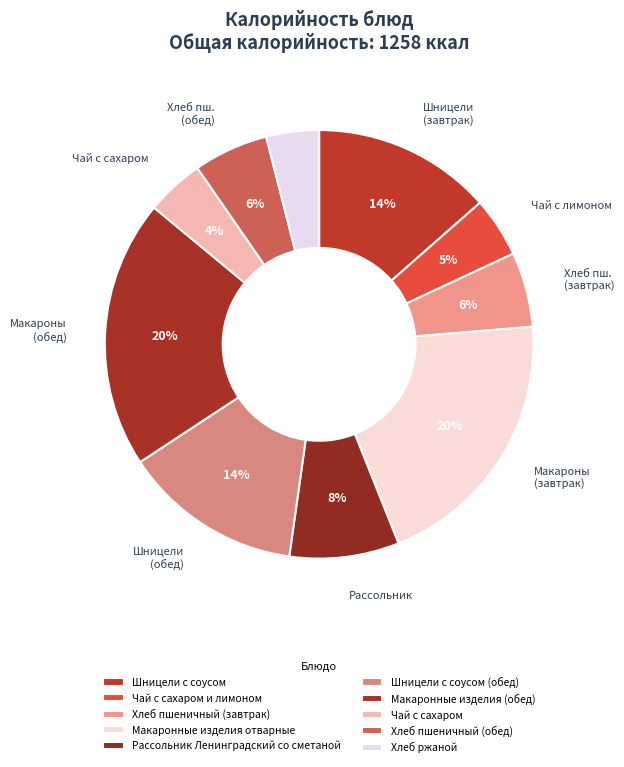

How many segments does this pie chart have?

10